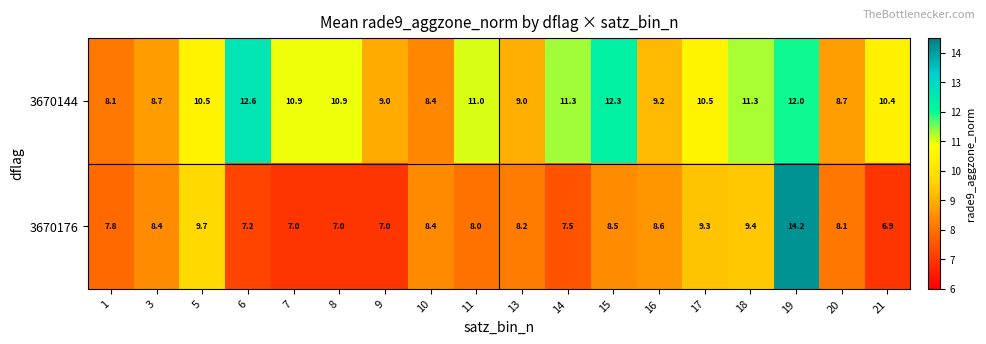

At which category is the sum across all series the highest?

19